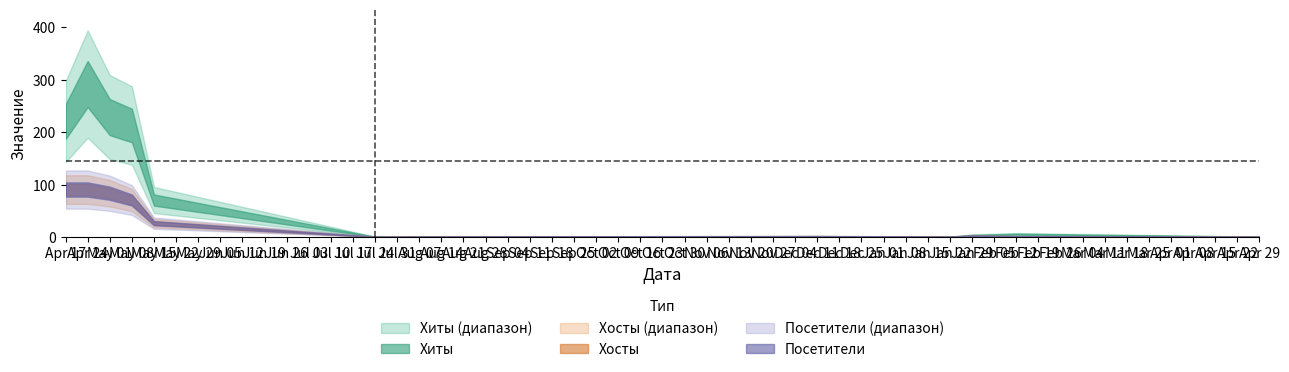

In Хосты, how many points are lower than both neighbors (excluding endpoints)?

1